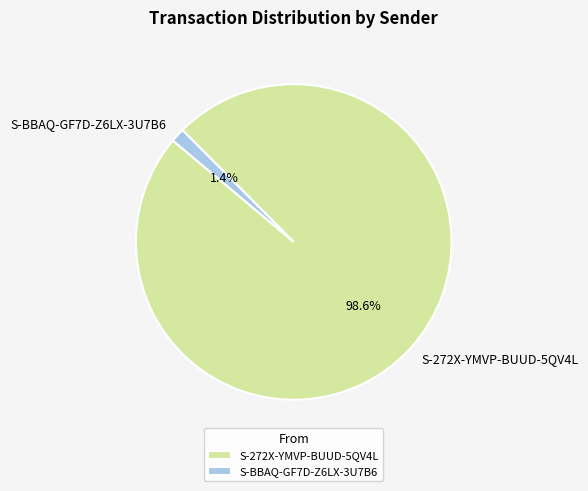

Is there any slice that represents more than half of the pie?

Yes